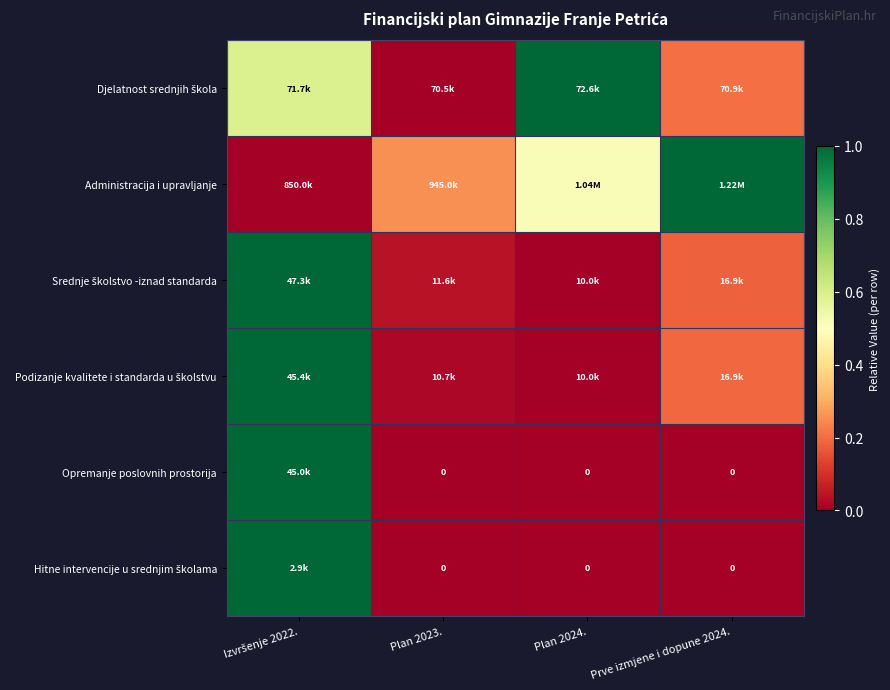

Where is Hitne intervencije u srednjim školama nearest to the value 0?

Plan 2023.